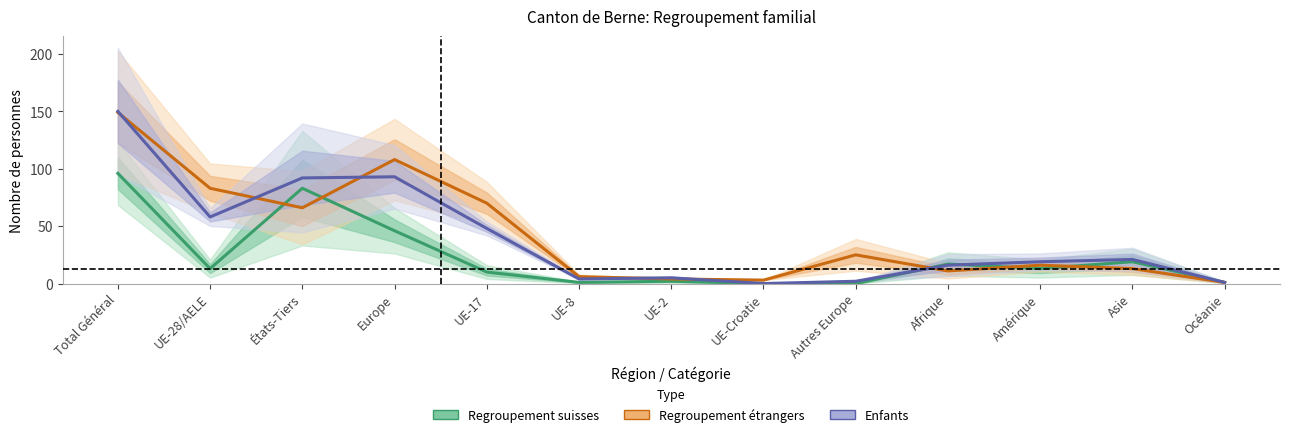

List the series in order of their peak value, lowest first.

Regroupement suisses (total), Regroupement étrangers (total), Enfants (total)